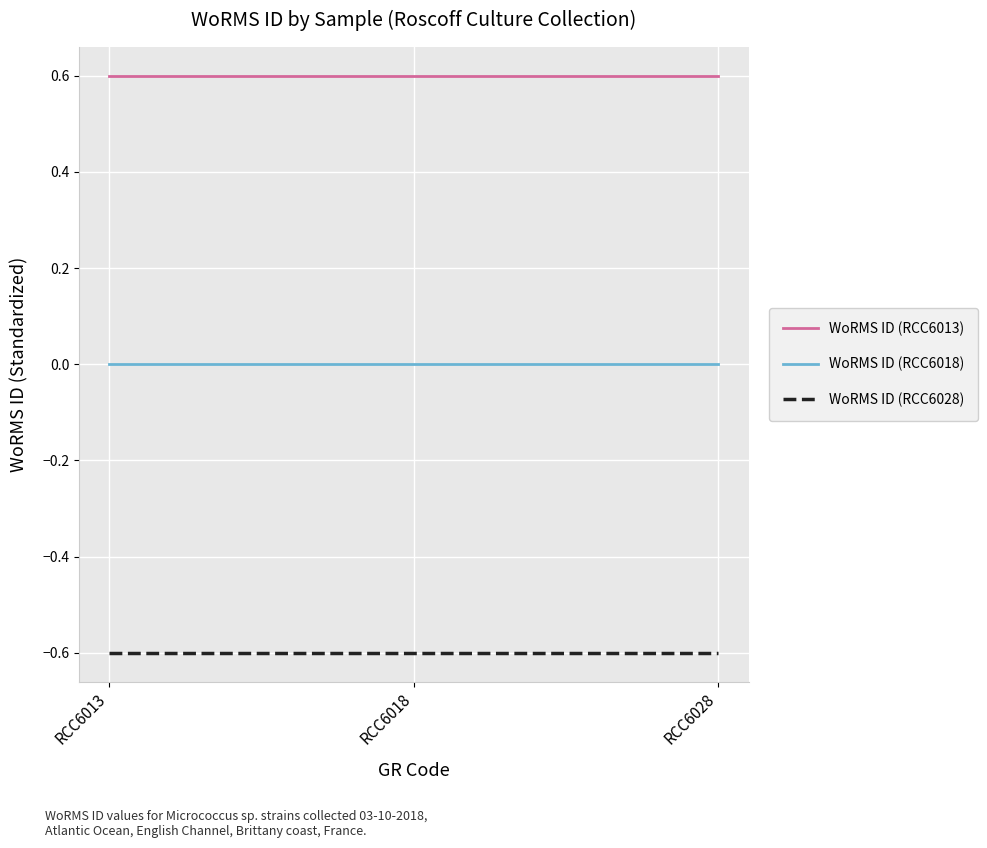

True or false: WoRMS ID (RCC6028) has a value of -1.0 at RCC6028.

False